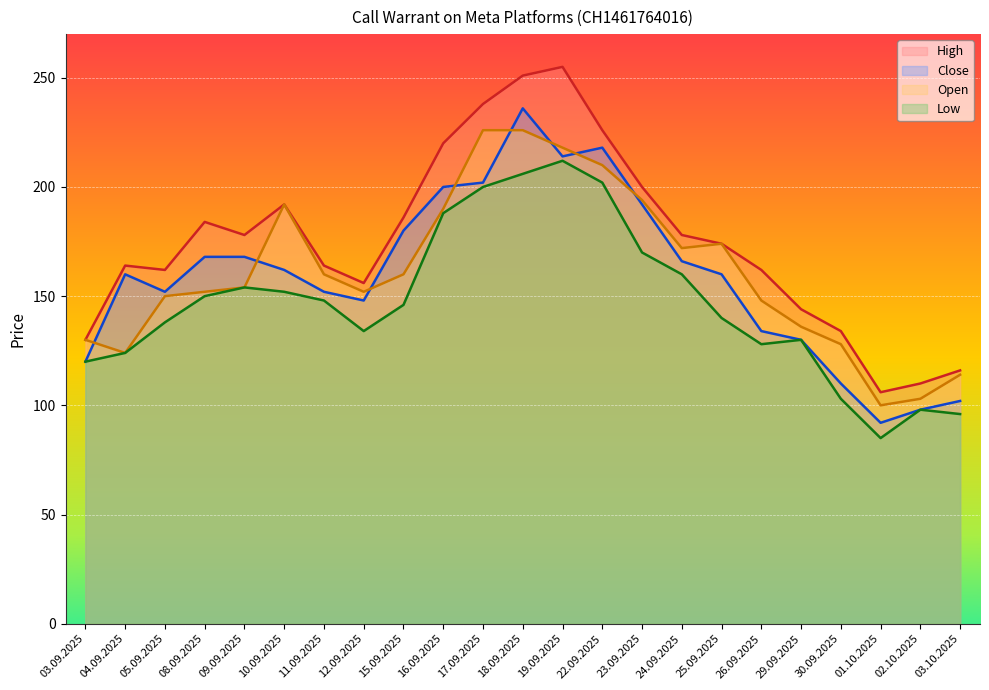

True or false: Open and Low intersect in this chart.

False